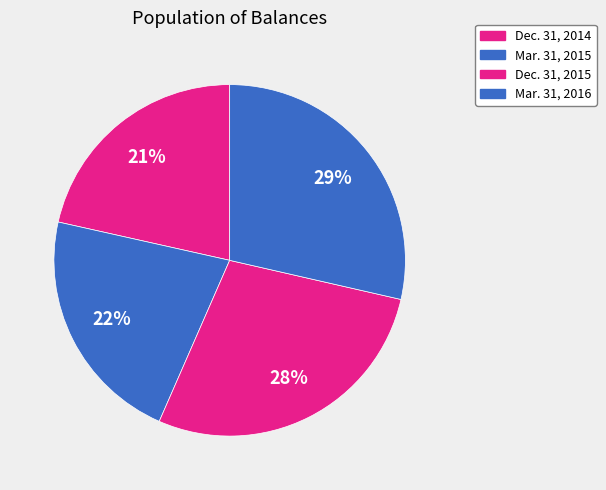

Count the number of slices in the pie.

4